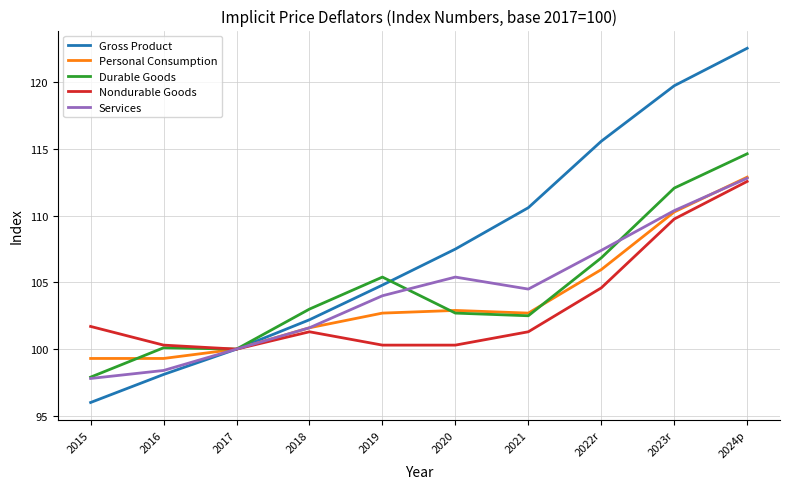

At which category is the sum across all series the highest?

2024p